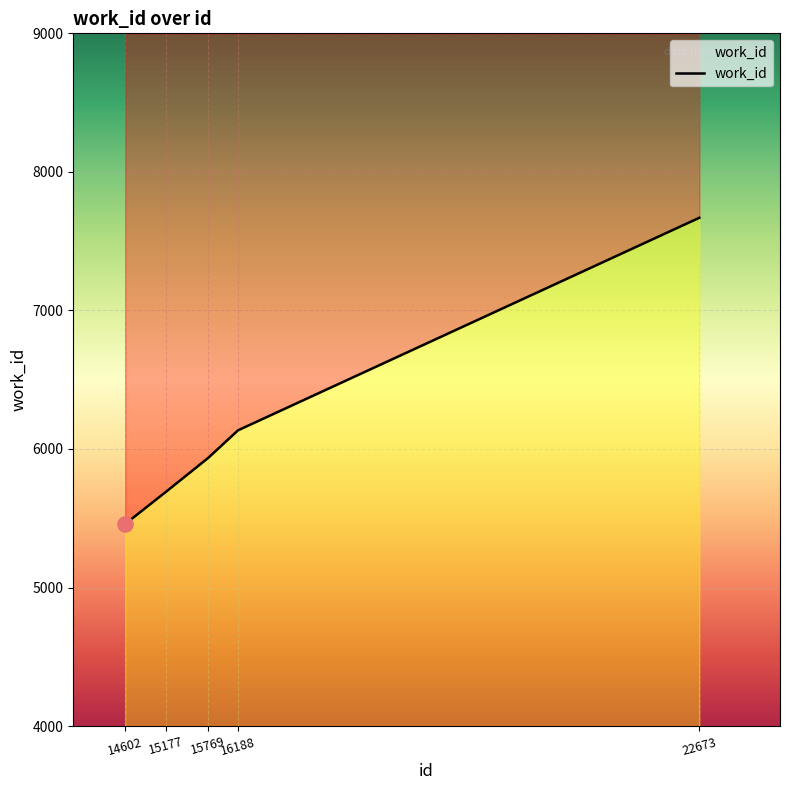

What is the ratio of the value at 22673 to the value at 14602?

1.4